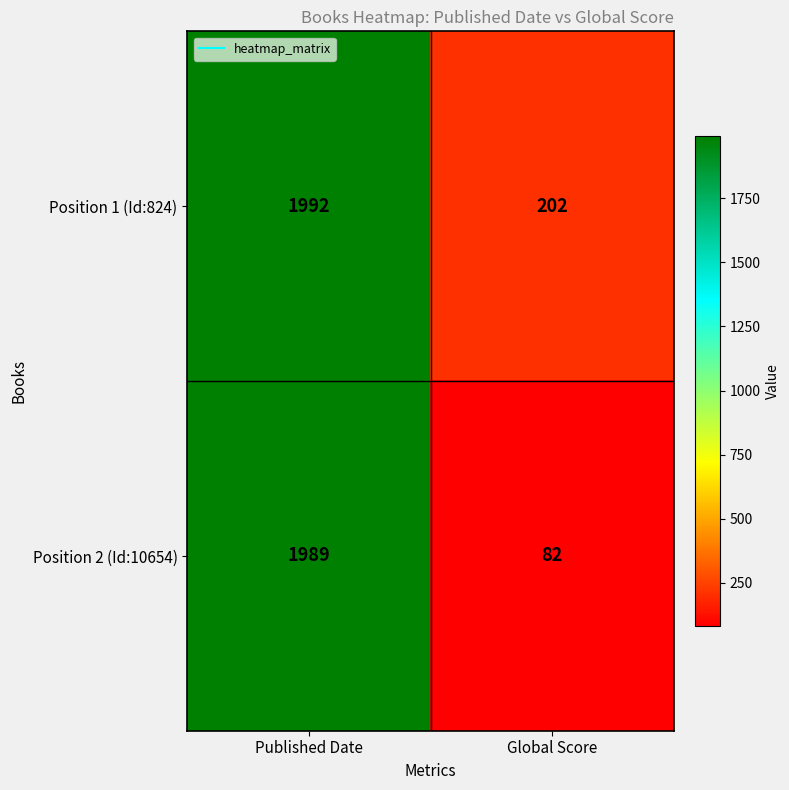

Which category has the lowest value across all series?

Global Score